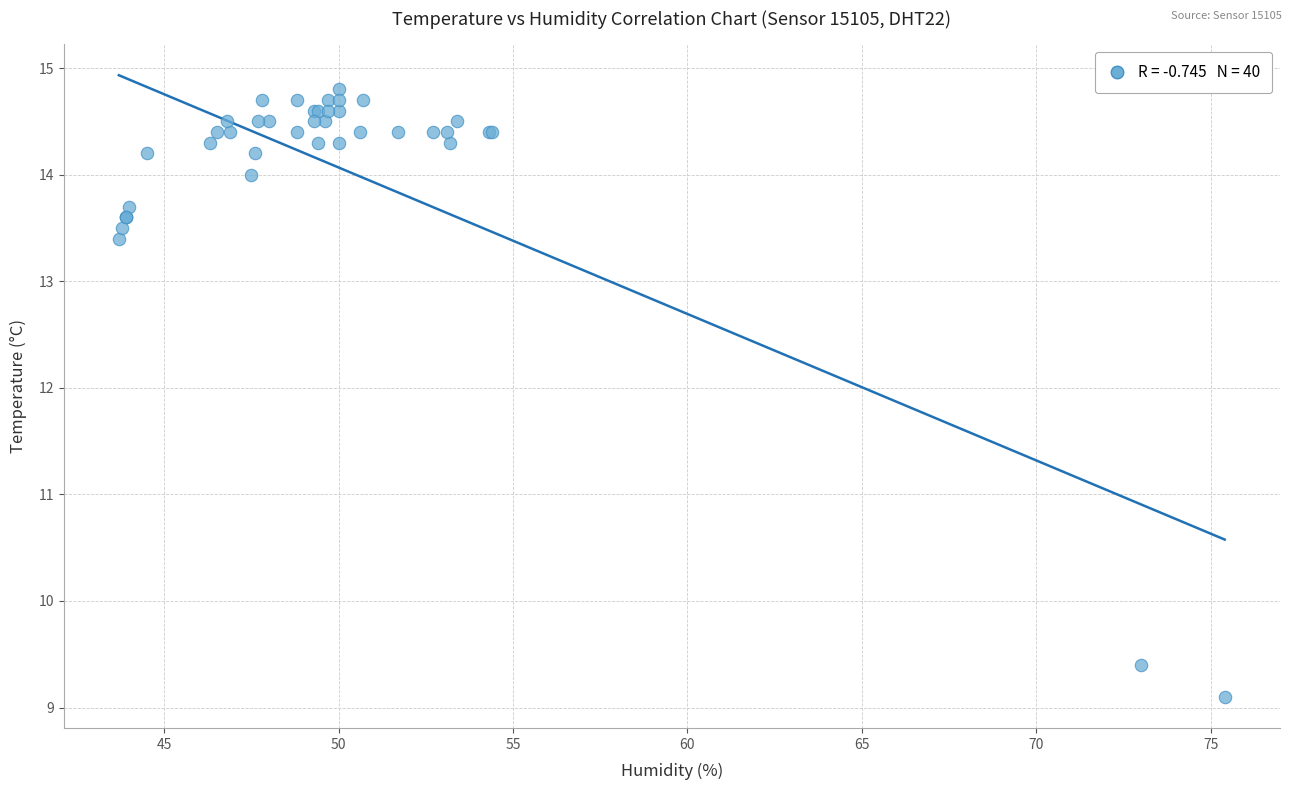

What Y value in the scatter plot is closest to 11?

9.4